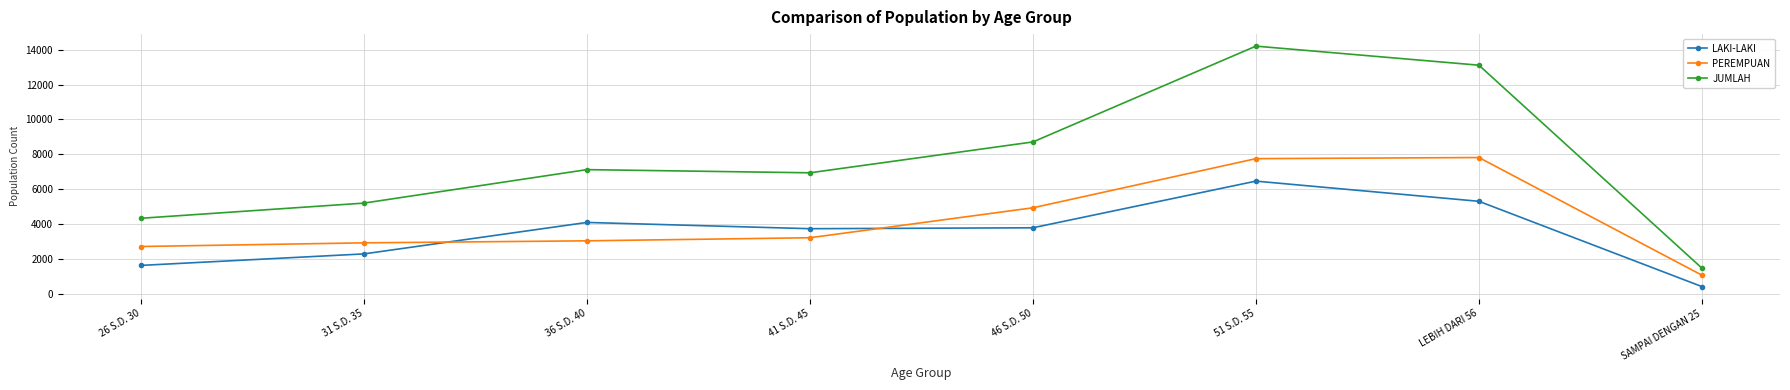

How many lines are shown in the chart?

3